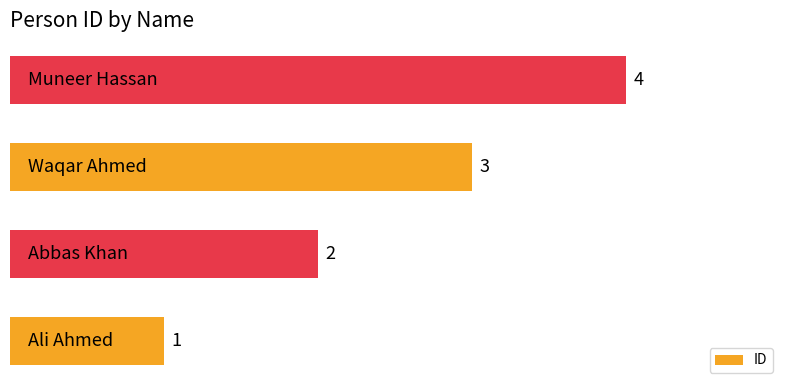

What is the difference between the maximum and minimum values?

3